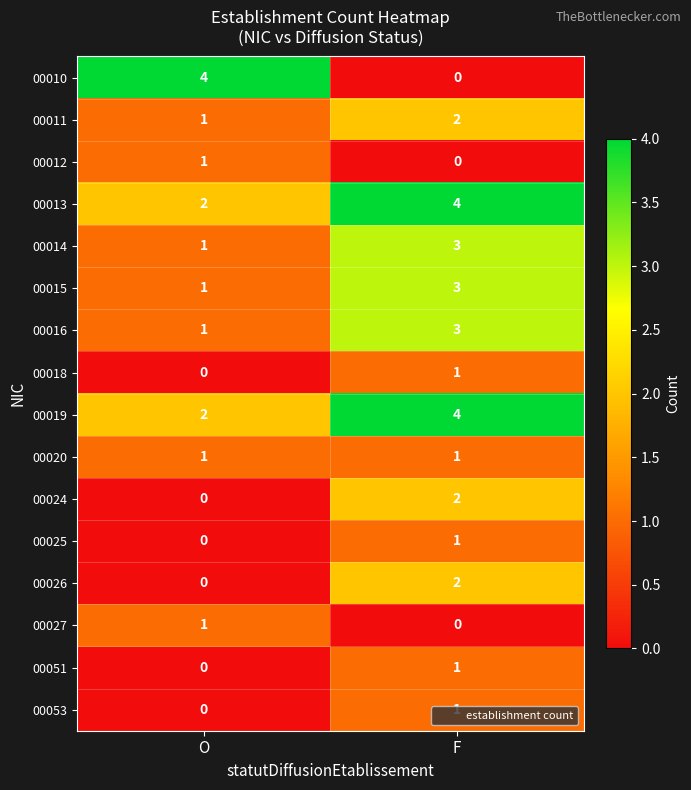

At how many categories does at least one series exceed 2?

2